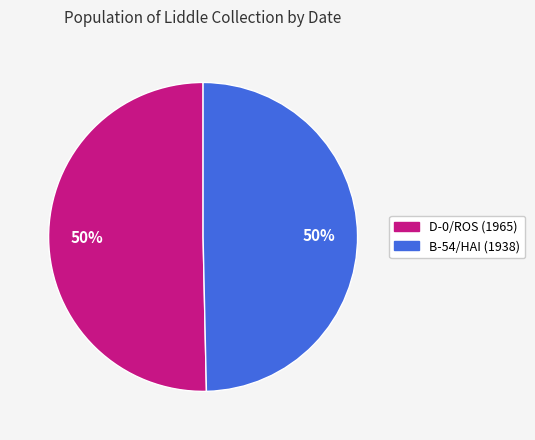

To the nearest percent, what is the average slice percentage?

50%